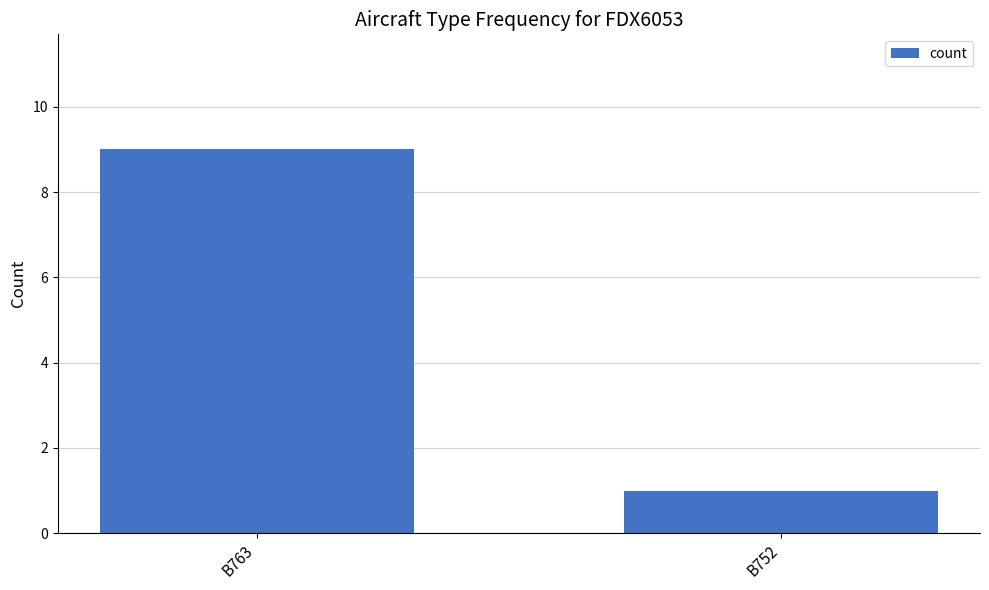

Which label corresponds to the largest value in the chart?

B763